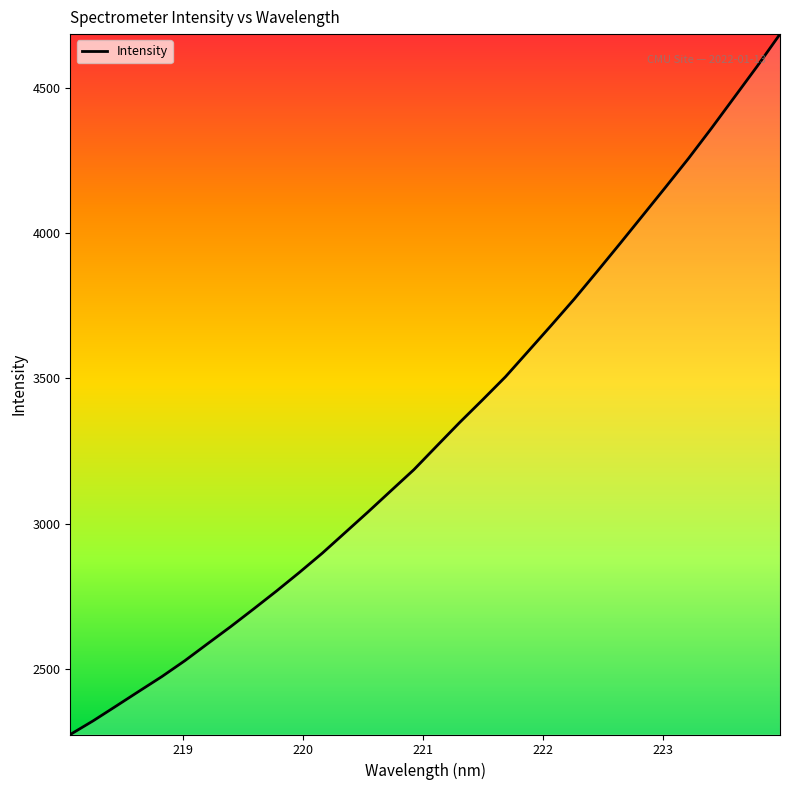

How many values are below 3267?

16